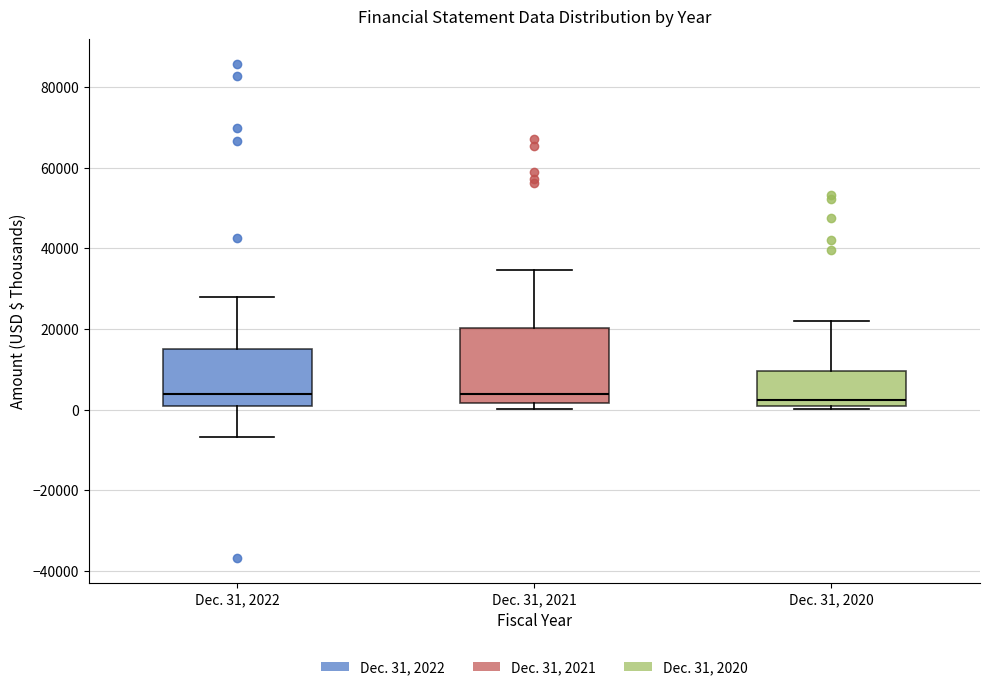

Where is the lower edge of the box for Dec. 31, 2020 on the y-axis? The values are not printed on the chart, so give them approximately, as read against the axis.

0